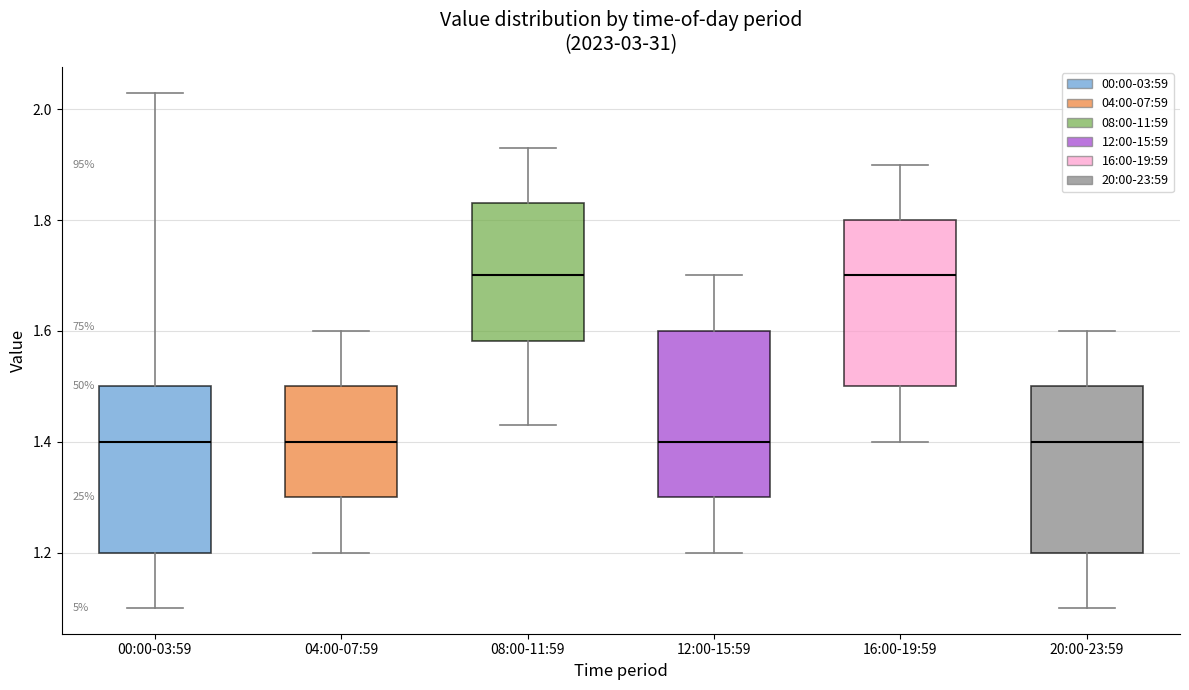

Reading left to right, read every box against the y-axis: the position of its median line, the range the box covers, and the ends of its whiskers. The values are not printed on the chart, so give them approximately, as read against the axis.

00:00-03:59: median 1.40, box 1.20 to 1.50, whiskers 1.10 to 2.04
04:00-07:59: median 1.40, box 1.30 to 1.50, whiskers 1.20 to 1.60
08:00-11:59: median 1.70, box 1.58 to 1.84, whiskers 1.44 to 1.94
12:00-15:59: median 1.40, box 1.30 to 1.60, whiskers 1.20 to 1.70
16:00-19:59: median 1.70, box 1.50 to 1.80, whiskers 1.40 to 1.90
20:00-23:59: median 1.40, box 1.20 to 1.50, whiskers 1.10 to 1.60